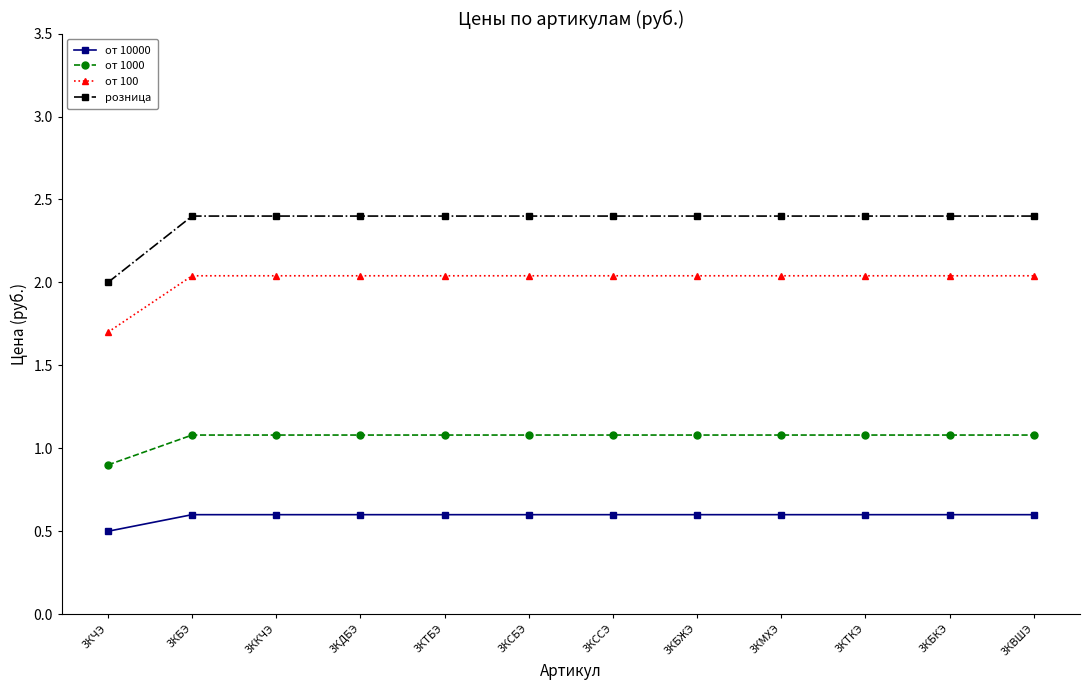

How many data points does each series have?

12